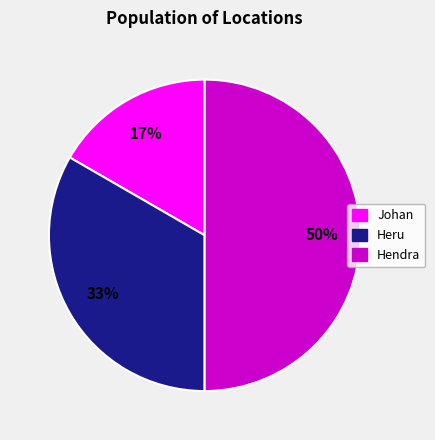

To the nearest percent, what portion does Hendra represent?

50%